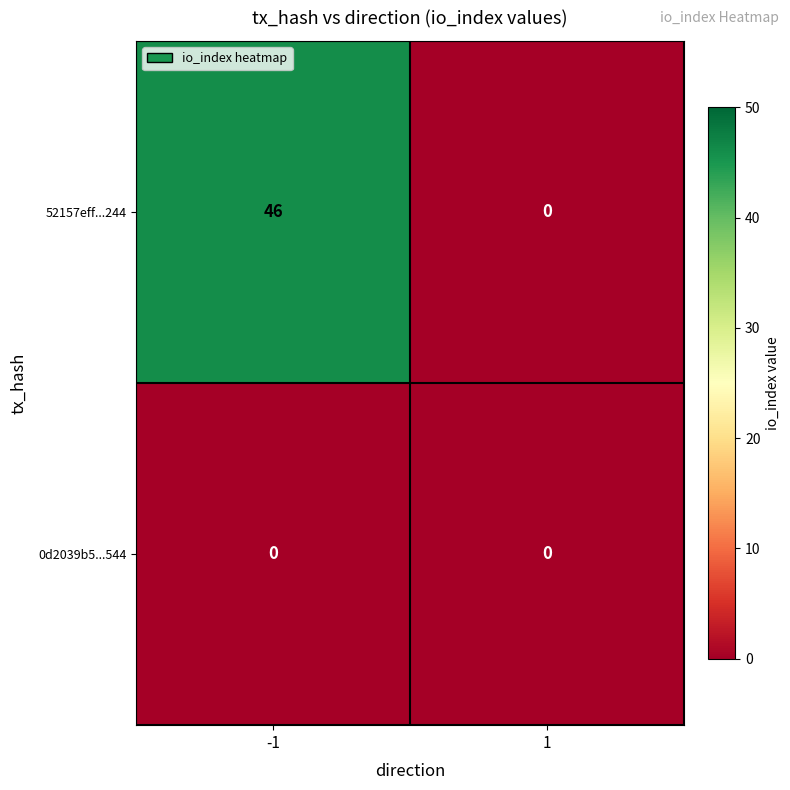

What is the average value of the 52157eff...244 series?

23